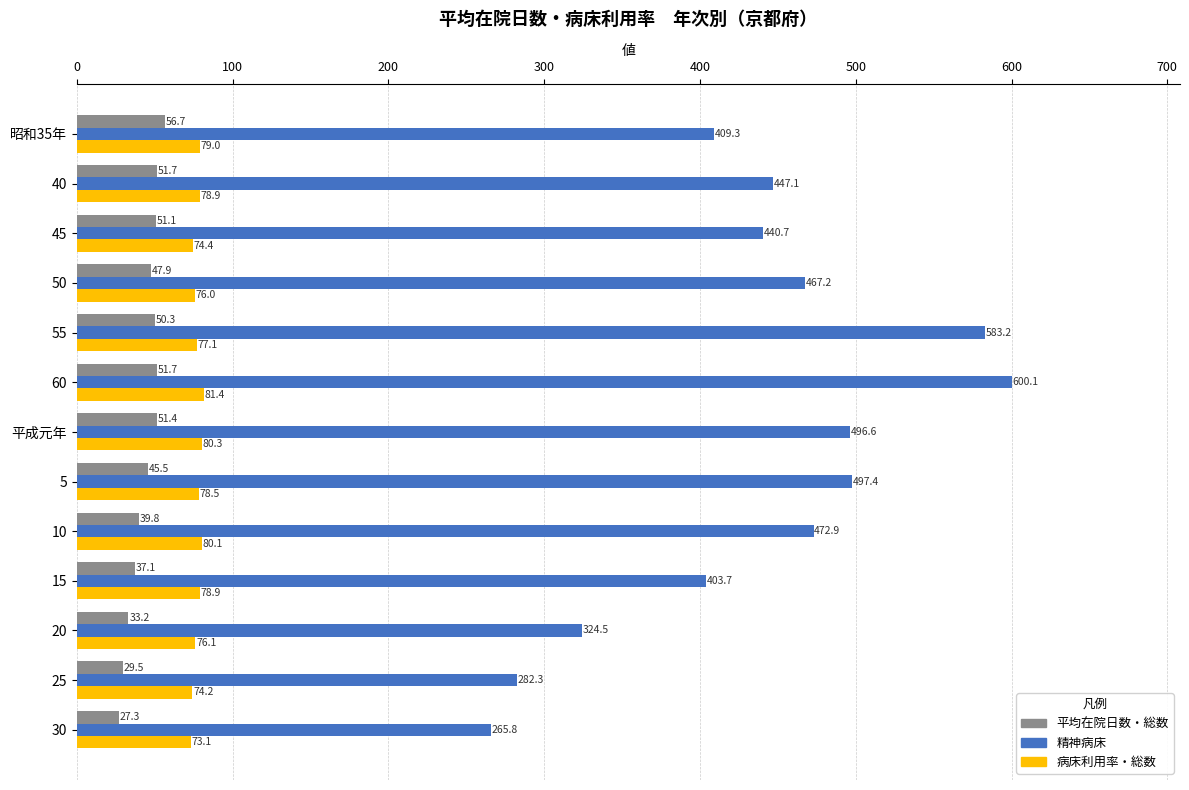

Rank the categories by 精神病床 value from lowest to highest.

30, 25, 20, 15, 昭和35年, 45, 40, 50, 10, 平成元年, 5, 55, 60